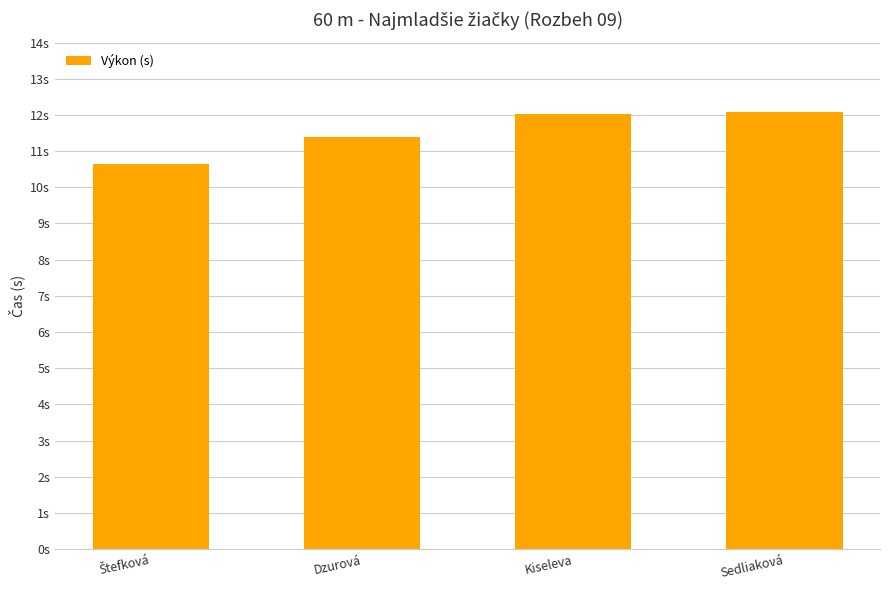

List the labels in order of value, largest first.

Sedliaková, Kiseleva, Dzurová, Štefková